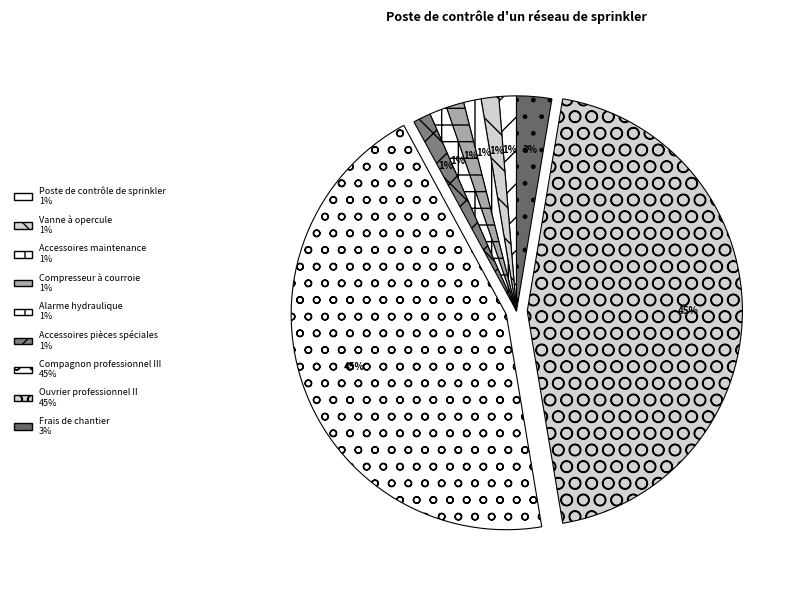

Is Accessoires pièces spéciales the majority of the pie?

No